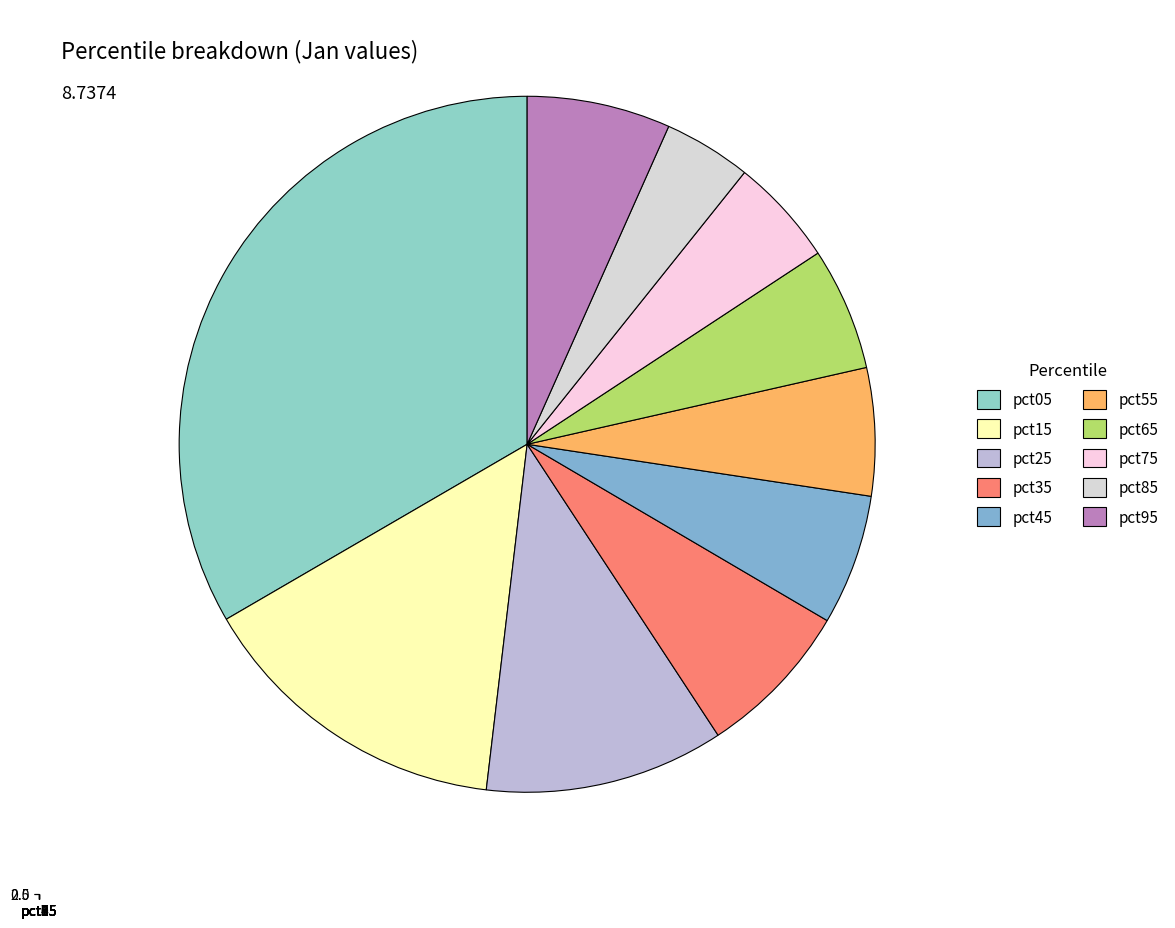

To the nearest percent, what portion does pct55 represent?

6%